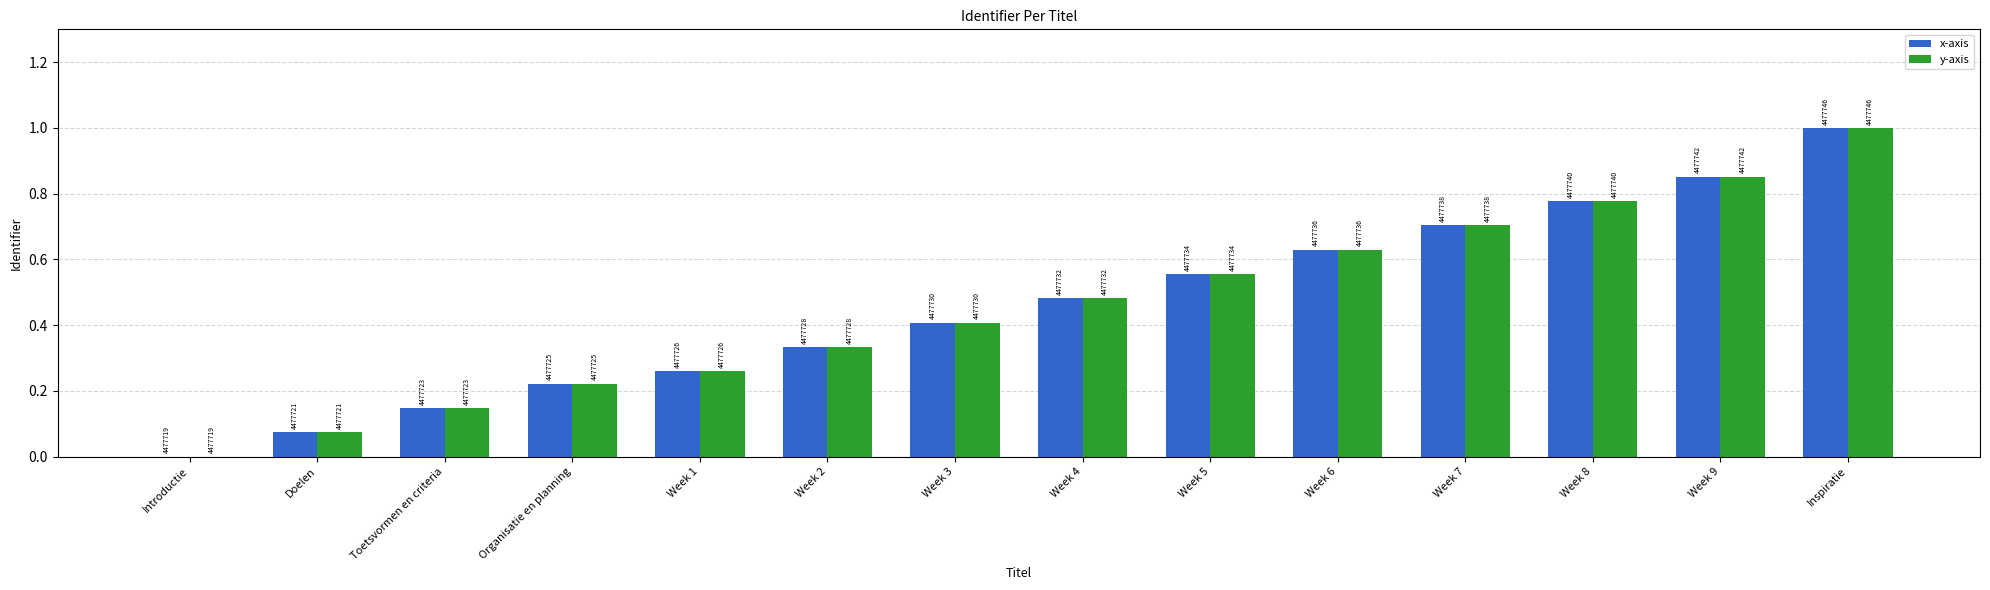

What is the sum of the y-axis values at Week 9 and Toetsvormen en criteria?

1.0